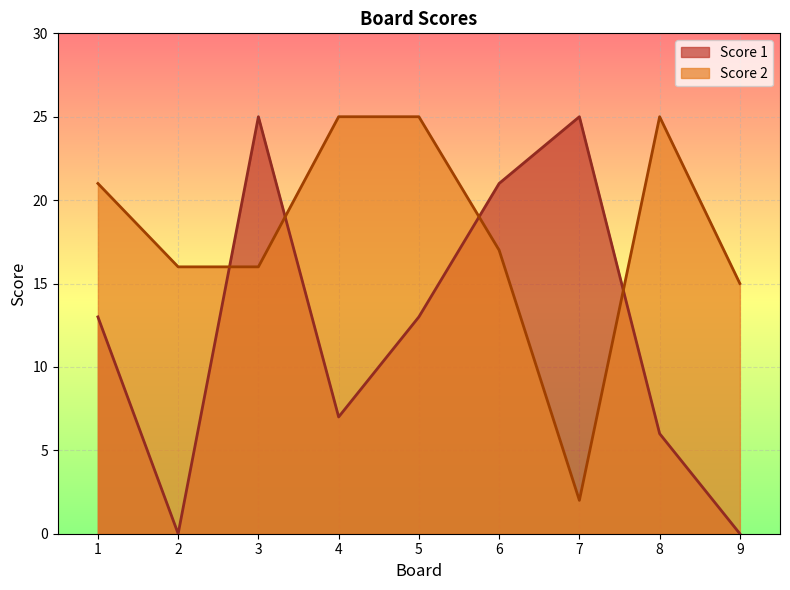

What is the sum of the Score 1 values at 4 and 5?

20